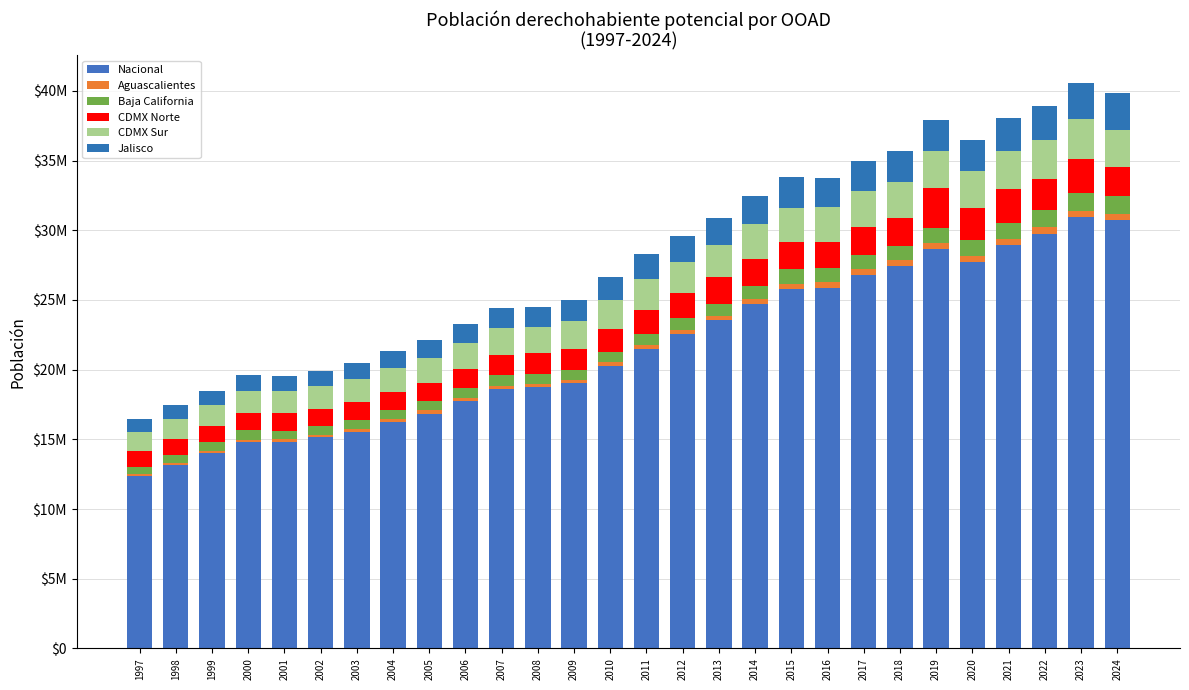

Does the chart contain stacked bars?

Yes